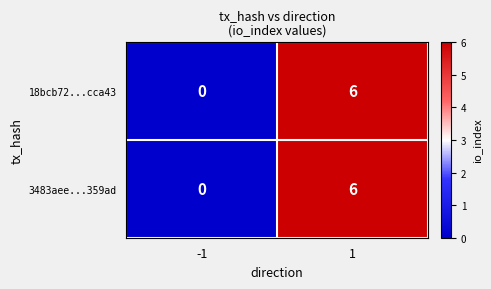

What is the maximum value shown in the chart?

6